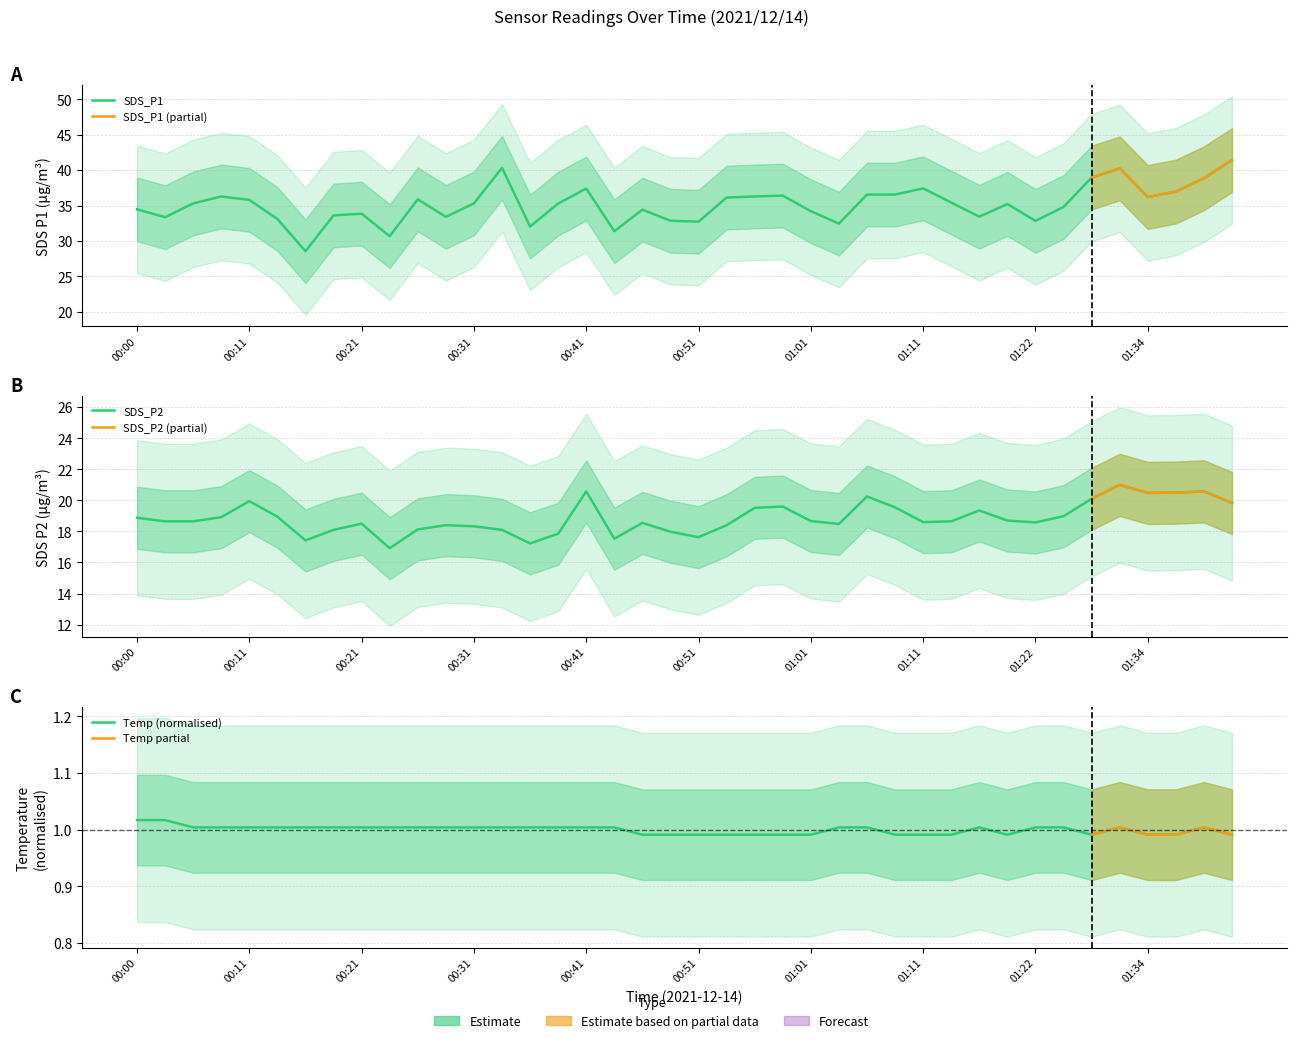

What is the sum of all SDS_P2 values?

755.1